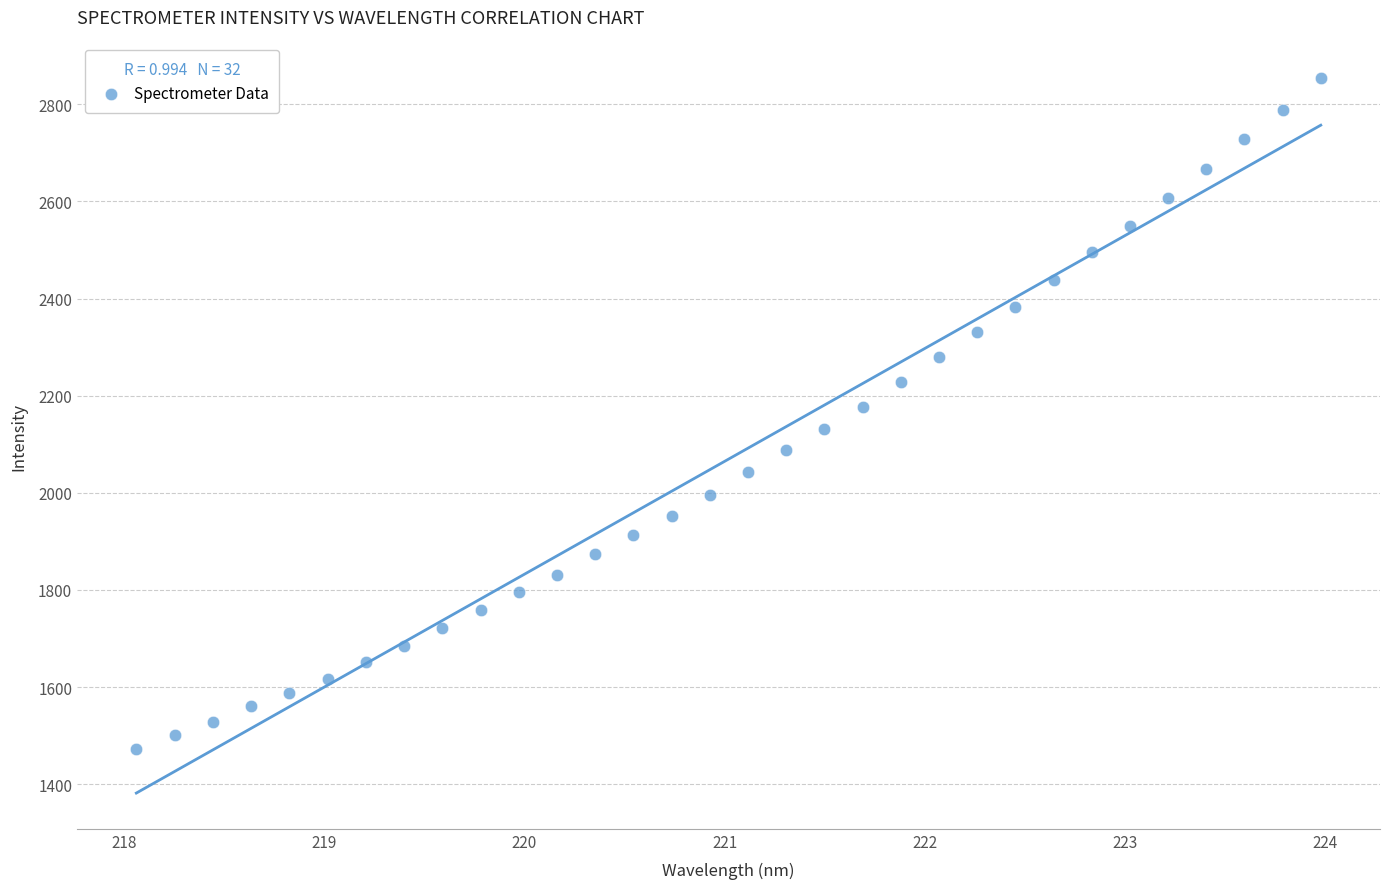

What is the range of X values (max minus min)?

5.9